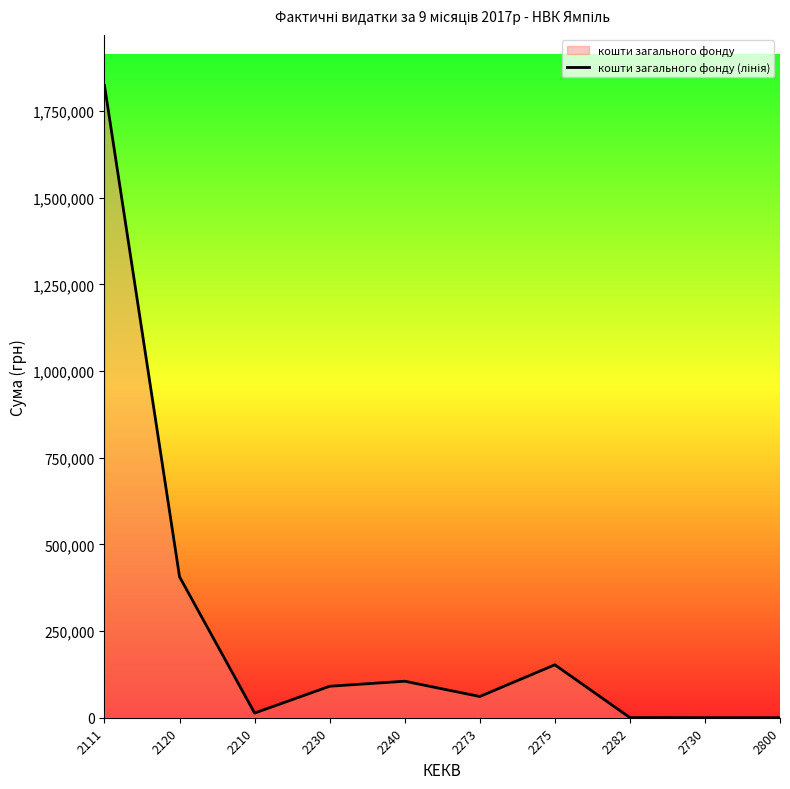

What is the difference between the maximum and minimum values?

1824052.4